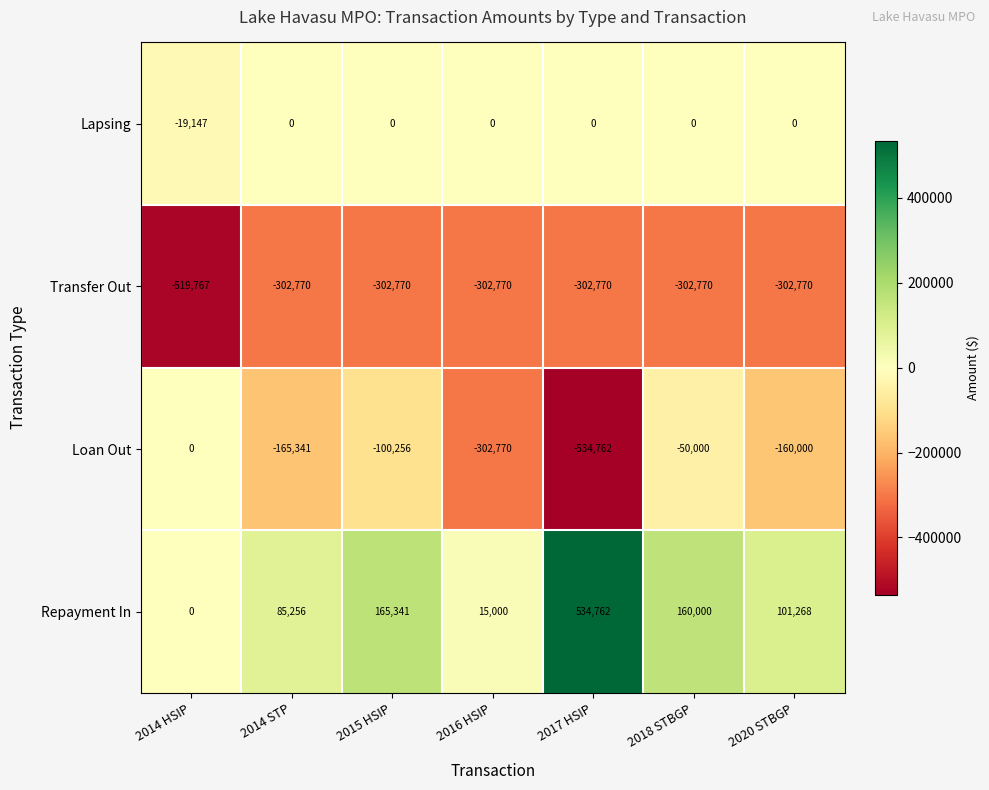

Rank the series by their average value, from lowest to highest.

Transfer Out, Loan Out, Lapsing, Repayment In